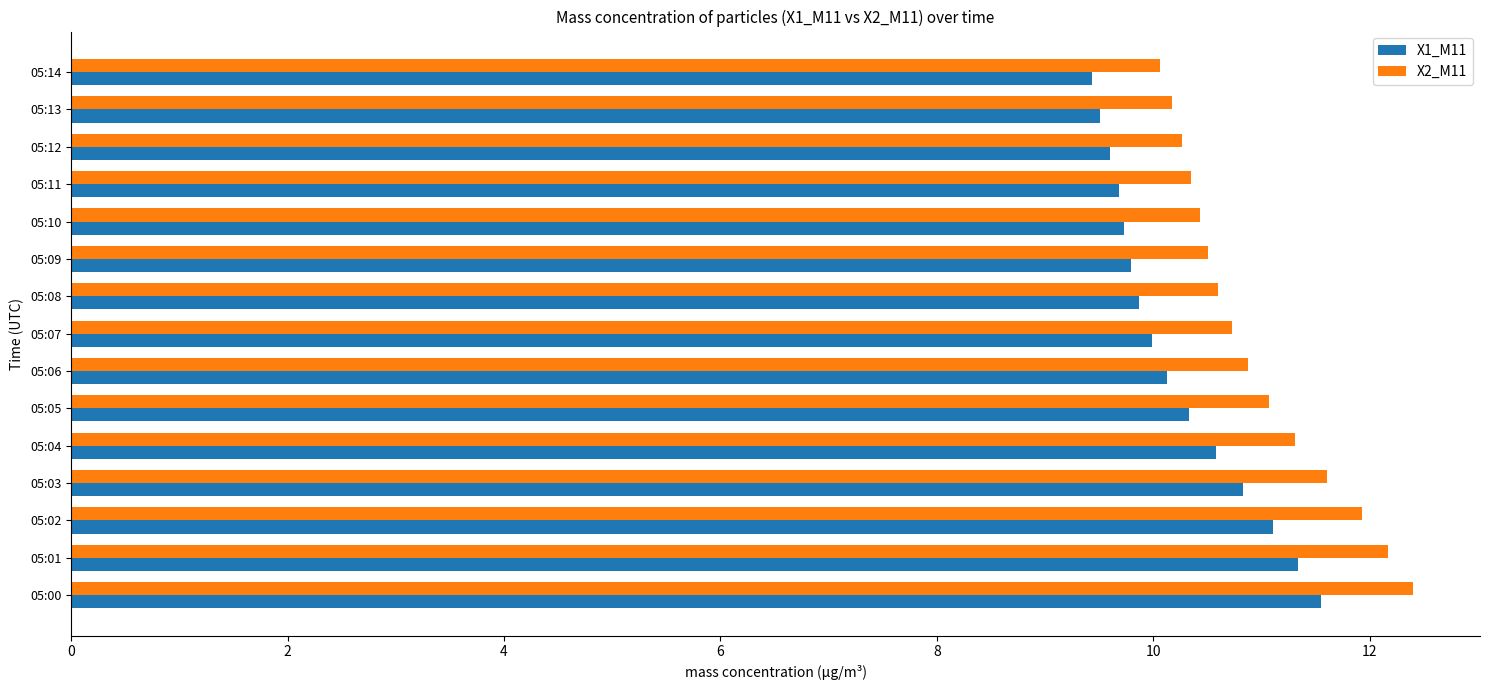

What is the maximum value for X2_M11?

12.4